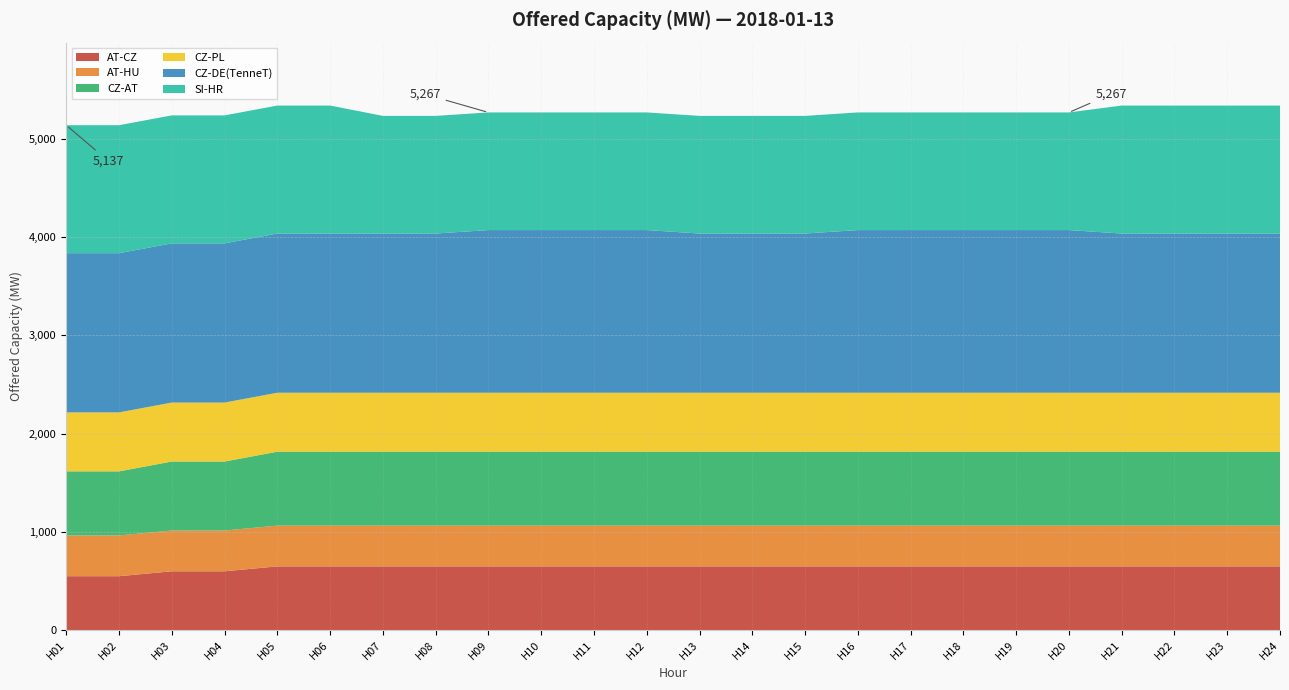

Reading left to right, what are all the values shown in this chart?

AT-CZ: 548	548	598	598	648	648	648	648	648	648	648	648	648	648	648	648	648	648	648	648	648	648	648	648
AT-HU: 415	415	415	415	415	415	415	415	415	415	415	415	415	415	415	415	415	415	415	415	415	415	415	415
CZ-AT: 652	652	702	702	752	752	752	752	752	752	752	752	752	752	752	752	752	752	752	752	752	752	752	752
CZ-PL: 600	600	600	600	600	600	600	600	600	600	600	600	600	600	600	600	600	600	600	600	600	600	600	600
CZ-DE(TenneT): 1620	1620	1620	1620	1620	1620	1620	1620	1655	1655	1655	1655	1620	1620	1620	1655	1655	1655	1655	1655	1620	1620	1620	1620
SI-HR: 1302	1302	1302	1302	1302	1302	1197	1197	1197	1197	1197	1197	1197	1197	1197	1197	1197	1197	1197	1197	1302	1302	1302	1302